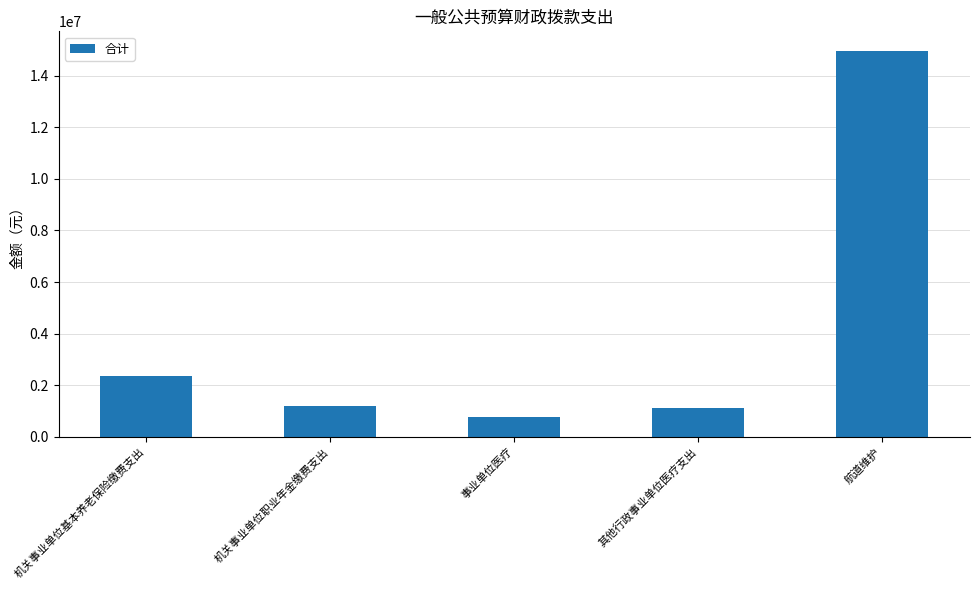

What position from the left is 事业单位医疗?

3